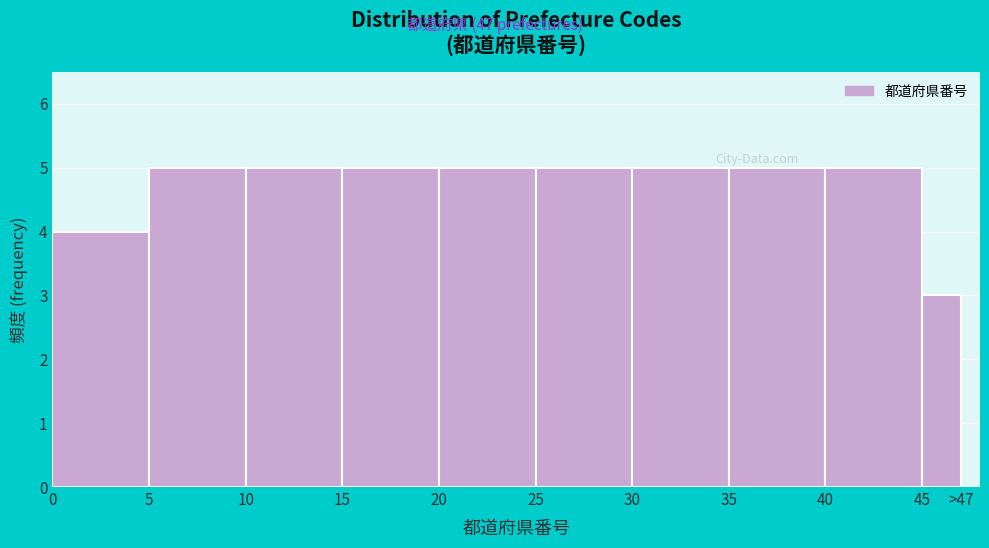

Reading left to right, transcribe all the data shown in this chart.

0=4	5=5	10=5	15=5	20=5	25=5	30=5	35=5	40=5	45=3